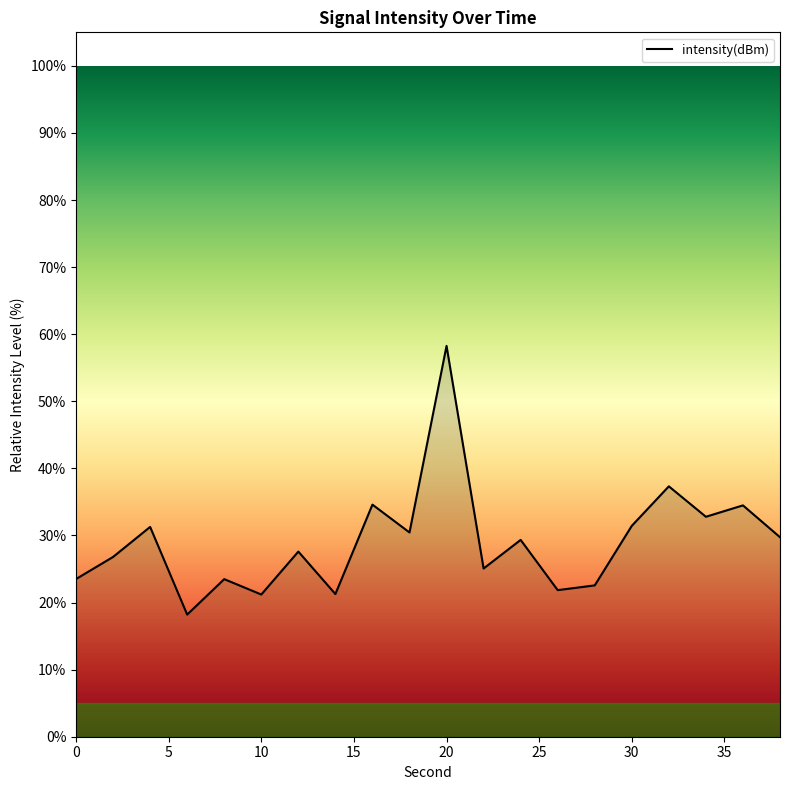

What is the minimum value shown in the chart?

18.2